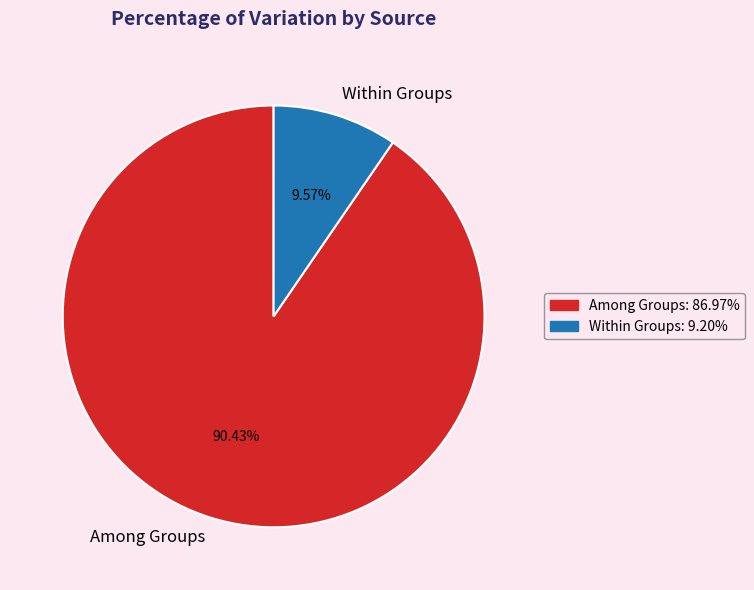

Which slice is the smallest?

Within Groups